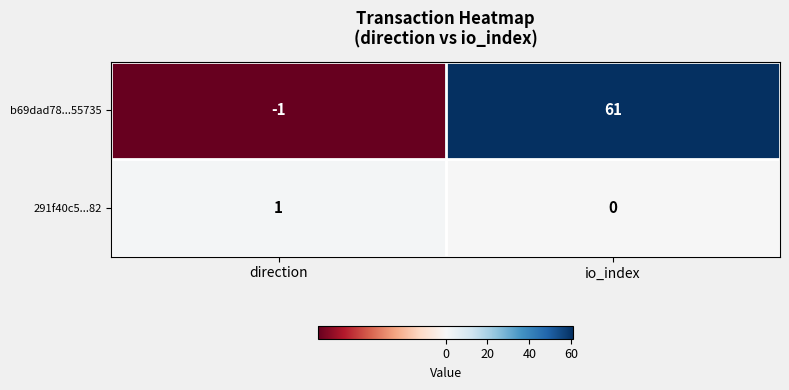

Which series has the largest total across all categories?

b69dad78...55735